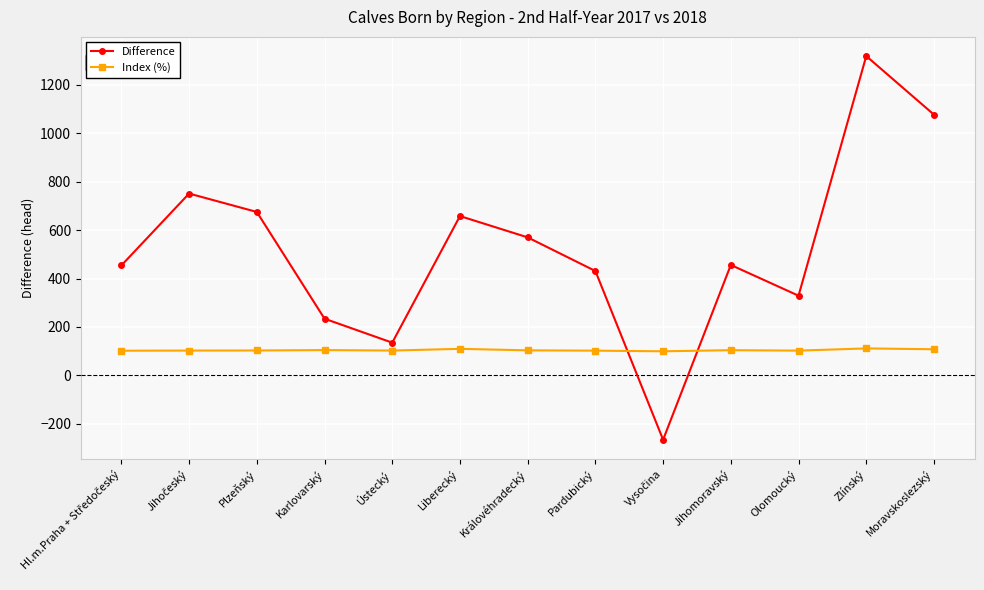

List the series in order of their peak value, lowest first.

Index (%), Difference